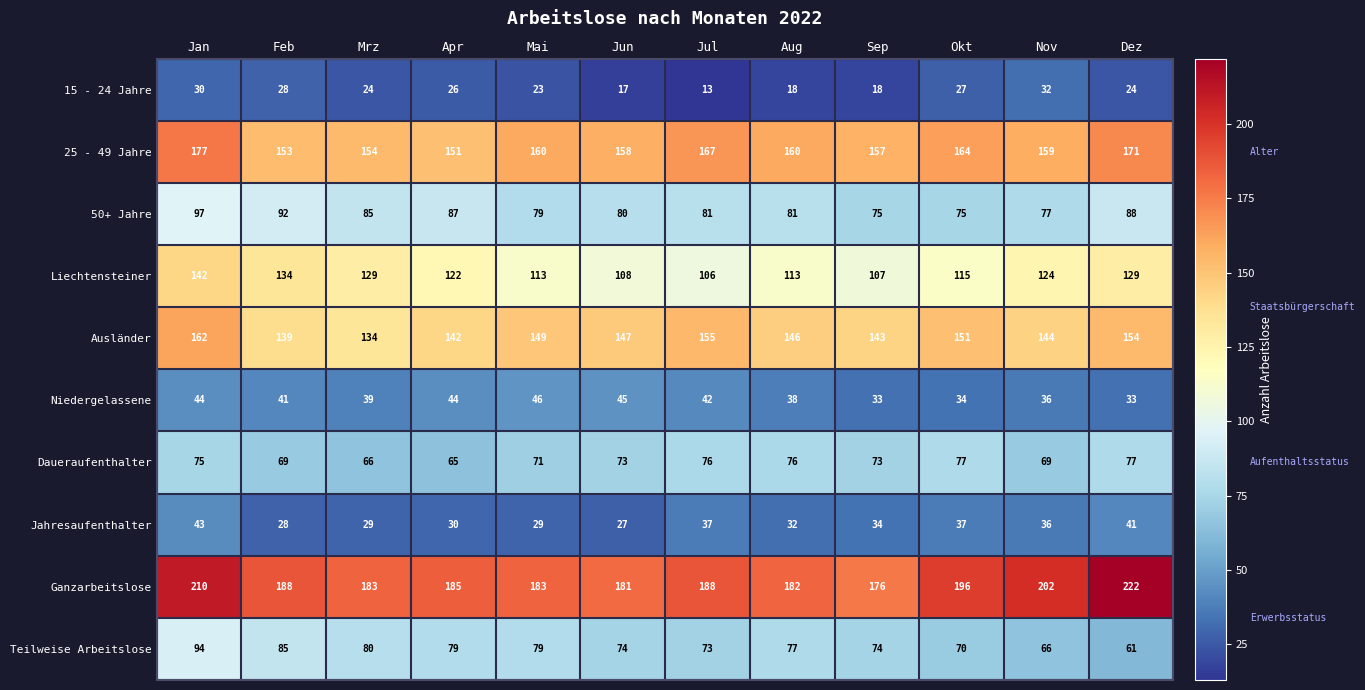

At how many categories does at least one series exceed 155?

12